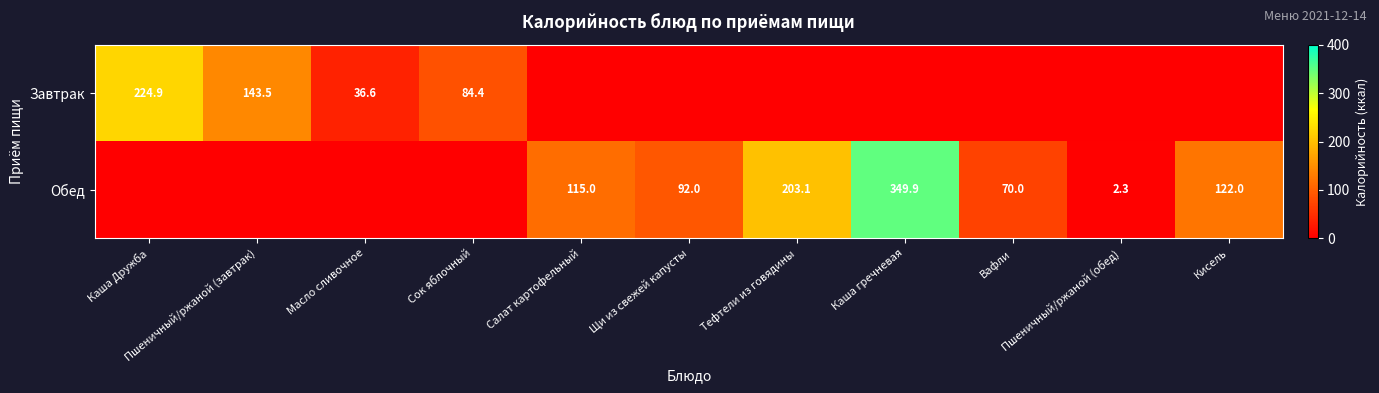

List the series in order of their overall mean, lowest first.

Завтрак, Обед